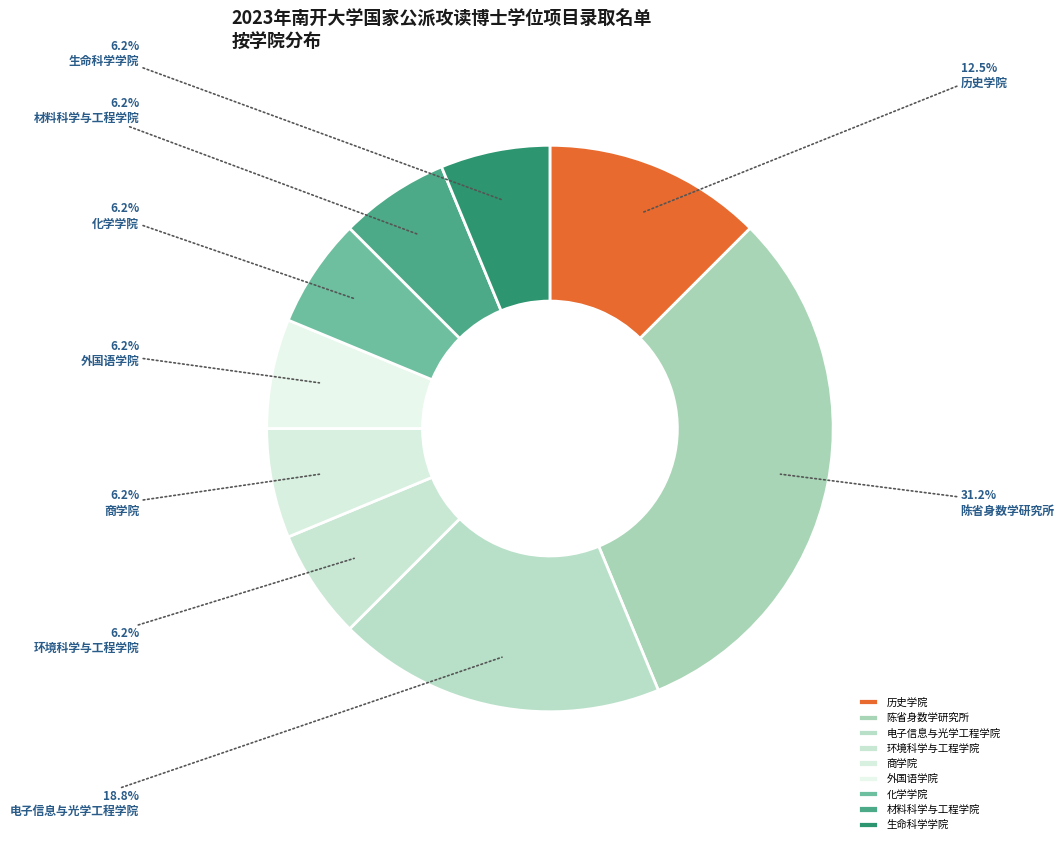

The 电子信息与光学工程学院 slice represents 19% of the pie. True or false?

True